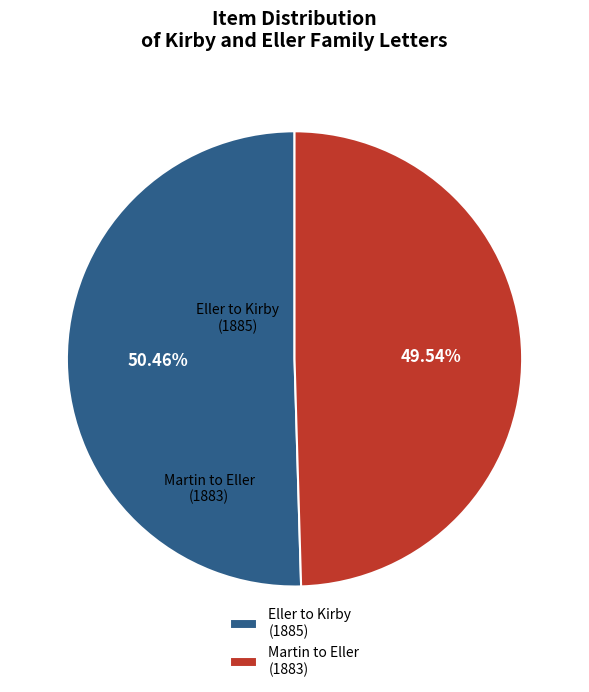

Between Martin to Eller (1883) and Eller to Kirby (1885), which is larger?

Eller to Kirby (1885)